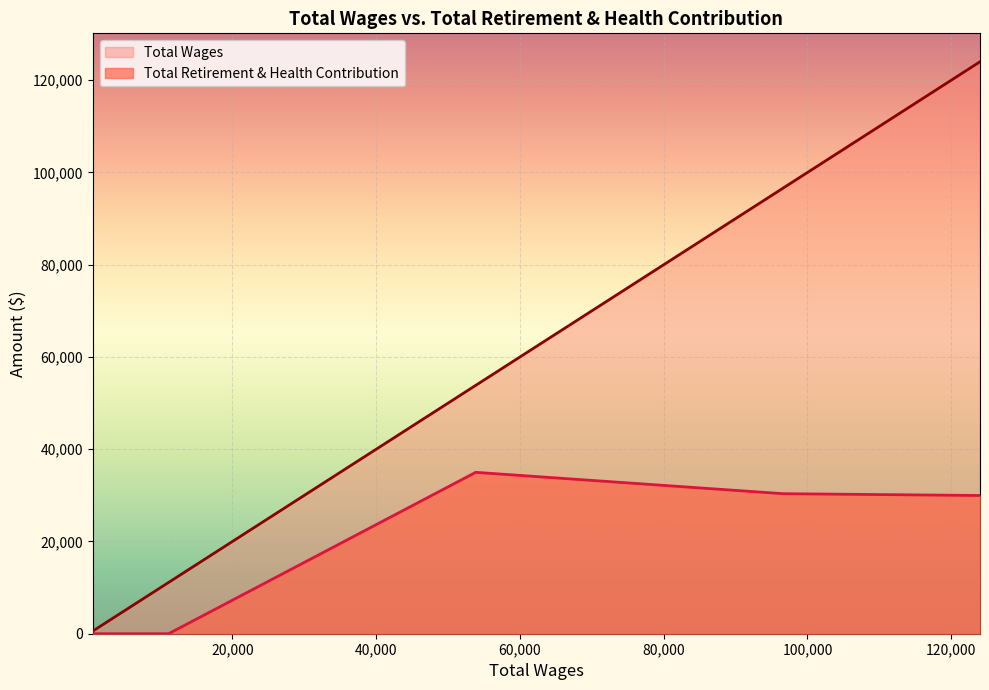

What is the greatest value displayed?

123969